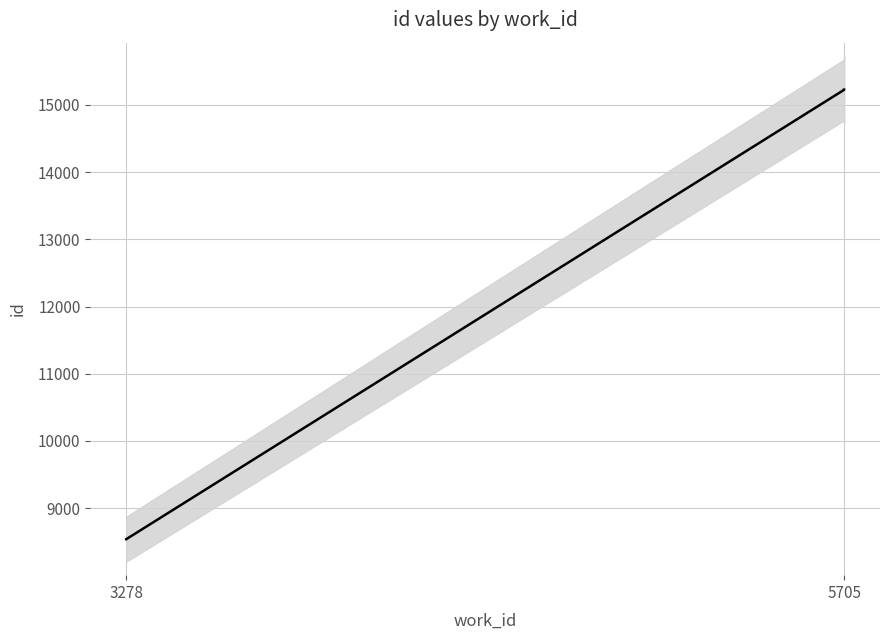

Where does the data first go above 15222?

5705